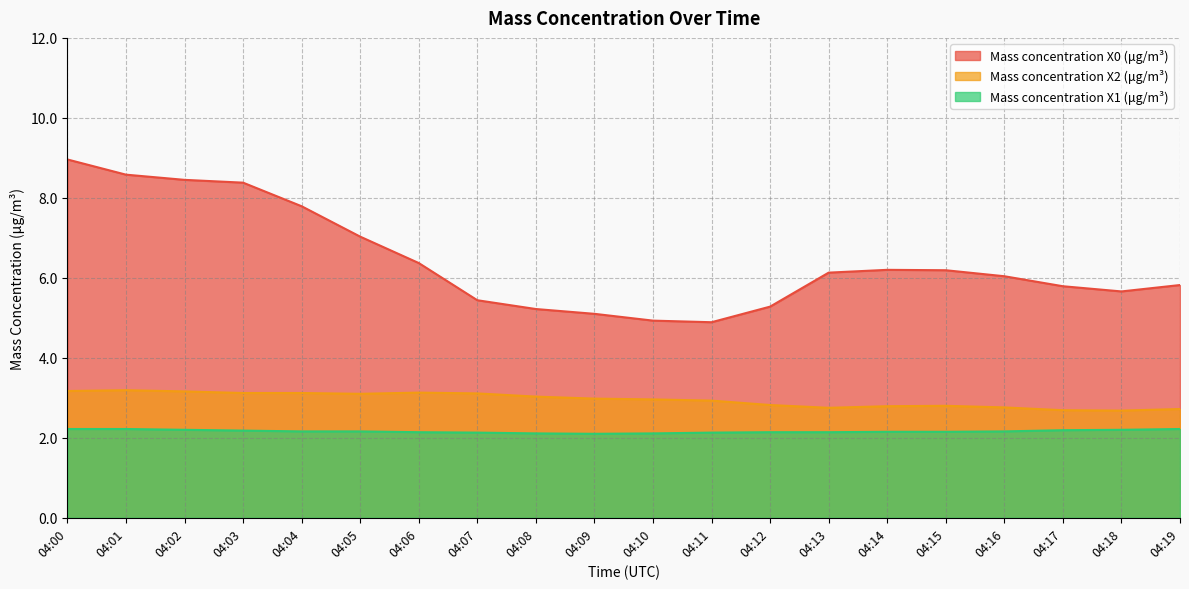

Is it true that Mass concentration X0 (μg/m³) equals 10.8 at 04:16?

False